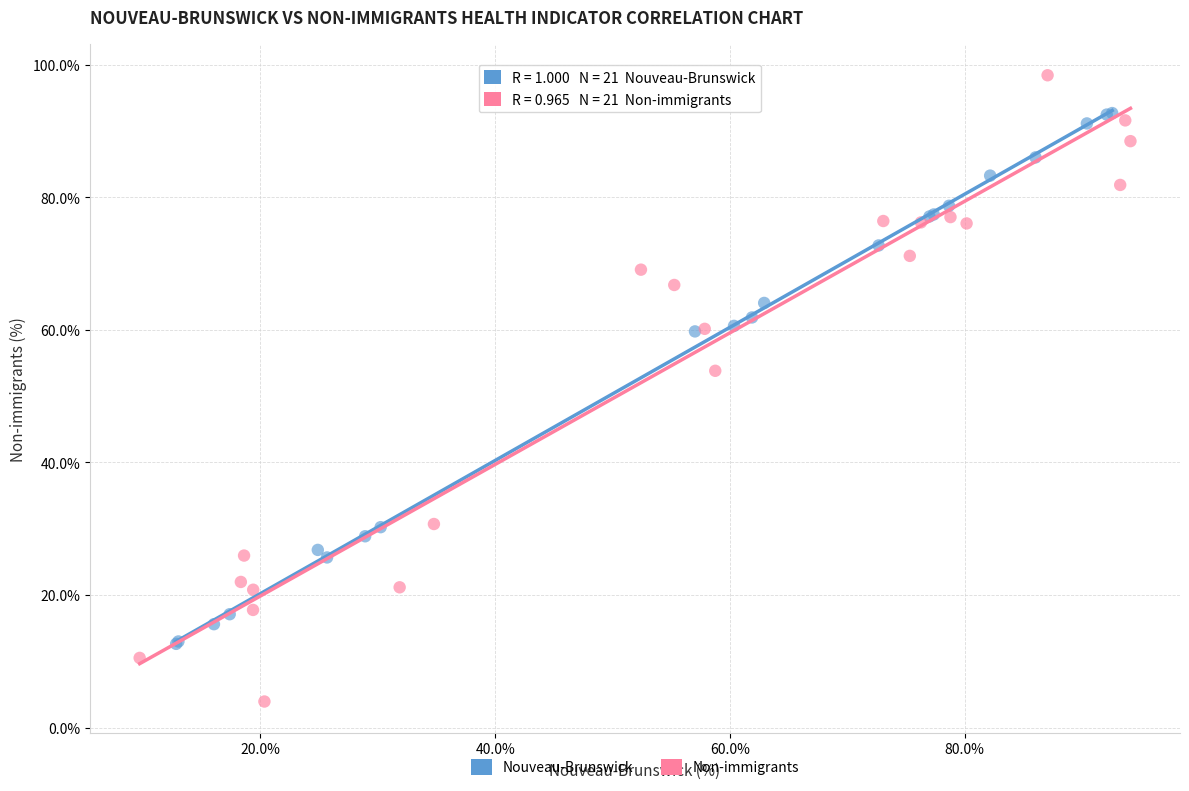

Which series contains the highest Y value?

Non-immigrants